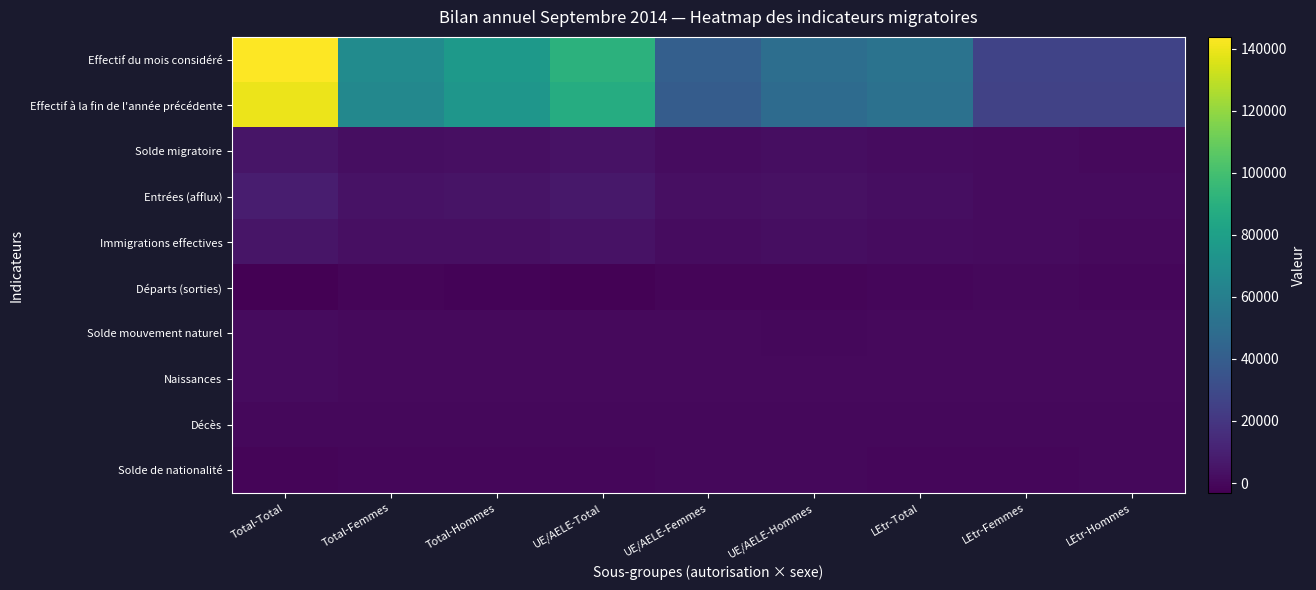

Which label corresponds to the largest value in the chart?

Total-Total